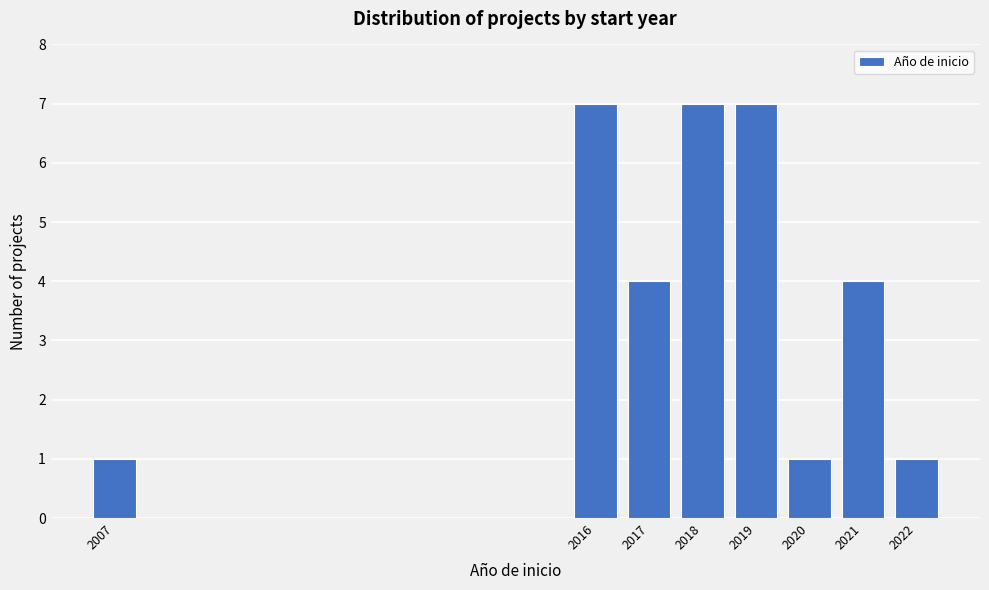

Reading right to left, extract all data points from this chart.

2022=1	2021=4	2020=1	2019=7	2018=7	2017=4	2016=7	2007=1